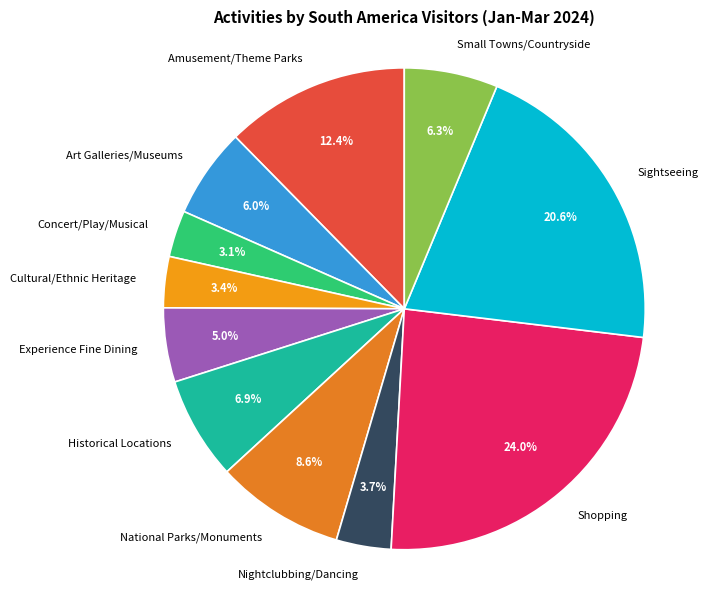

Is Shopping the majority of the pie?

No